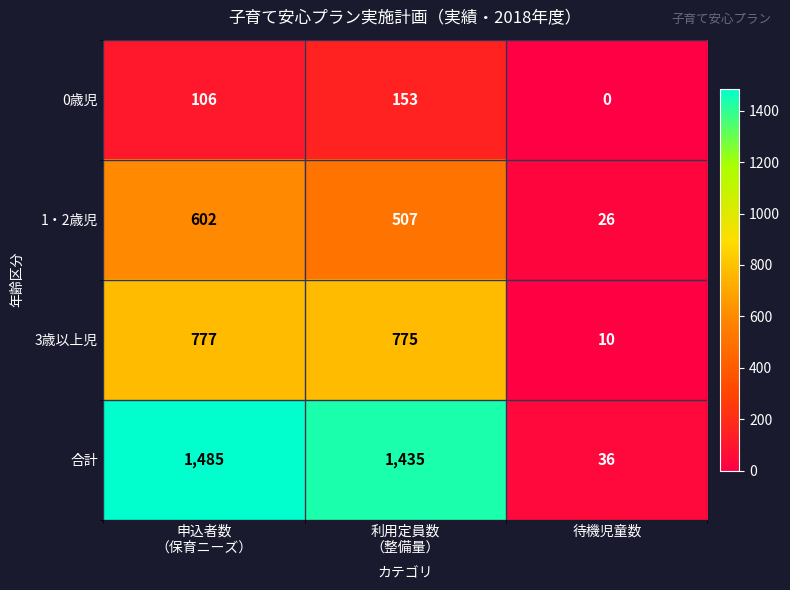

Is it true that 1・2歳児 equals 40 at 待機児童数?

False